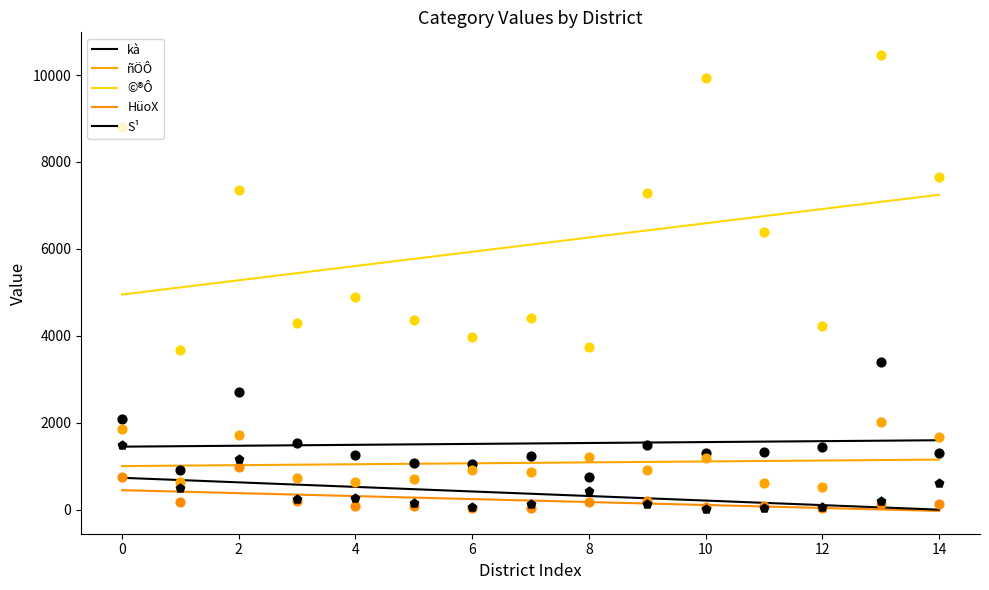

At how many categories does at least one series exceed 8591?

3